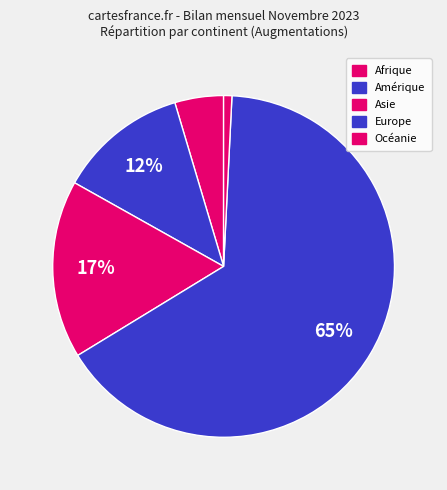

Is Amérique the majority of the pie?

No